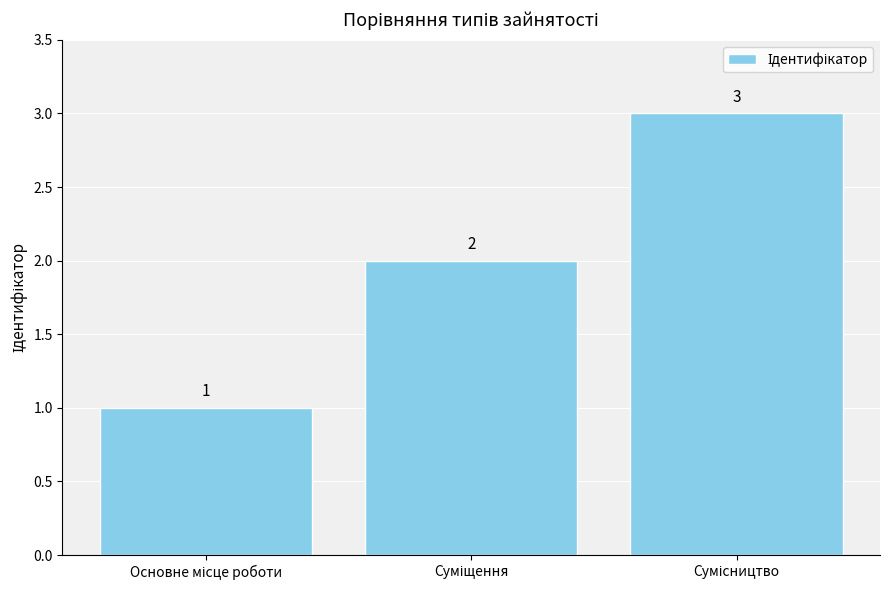

How many values are below 2?

1